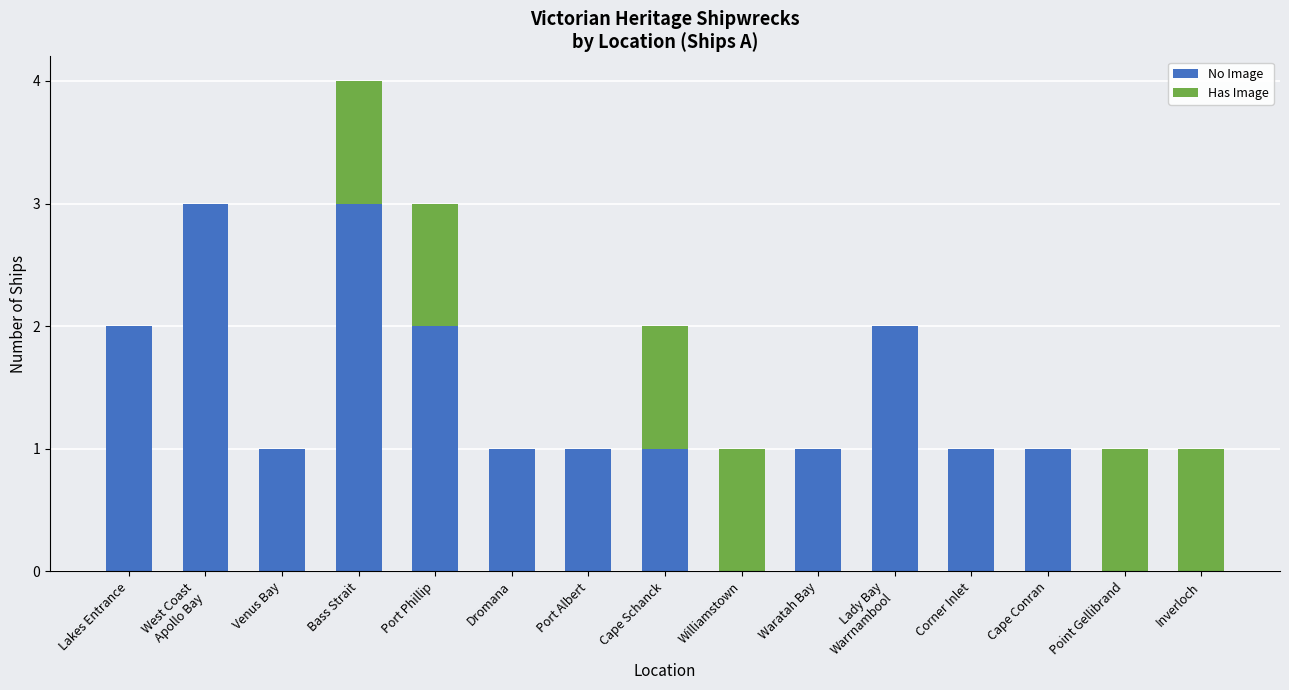

True or false: No Image has a value of 0 at Inverloch.

True